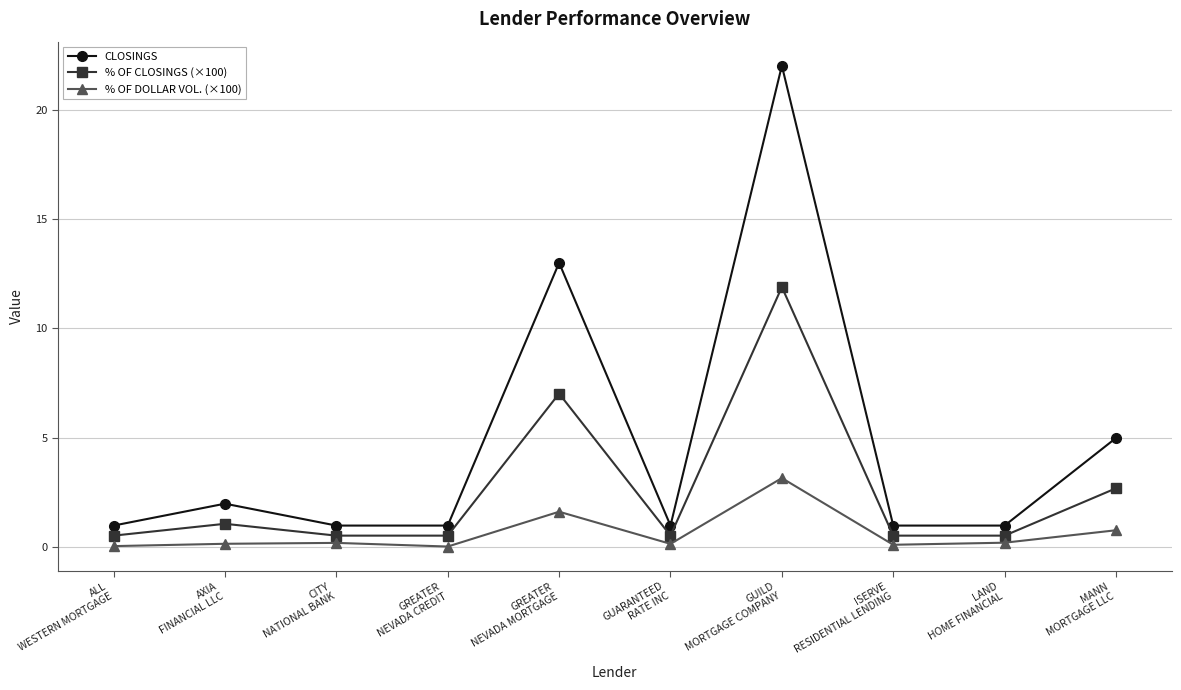

True or false: % OF DOLLAR VOL. (×100) and % OF CLOSINGS (×100) cross at least once.

False